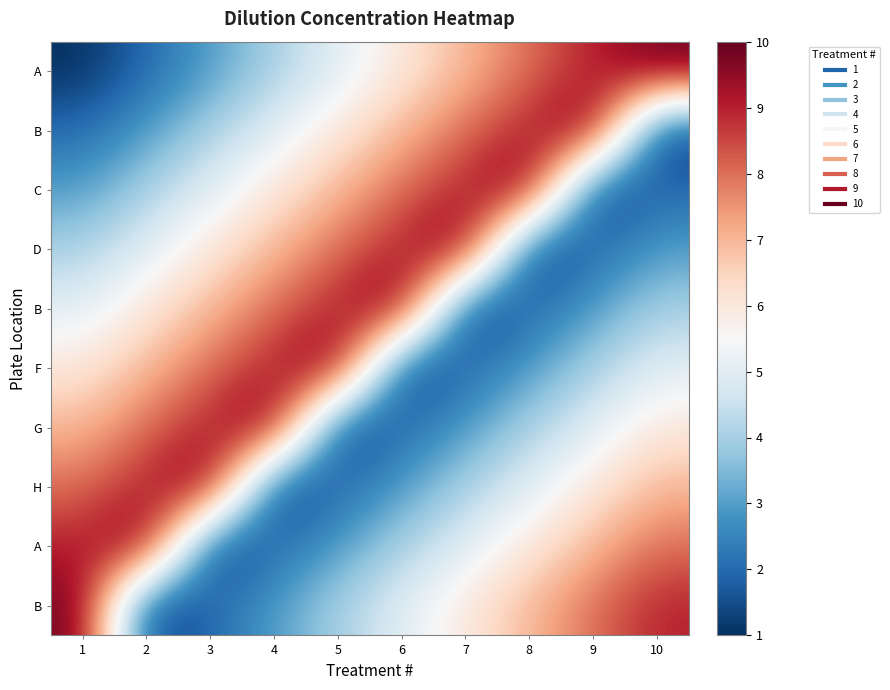

What is the greatest value displayed?

10